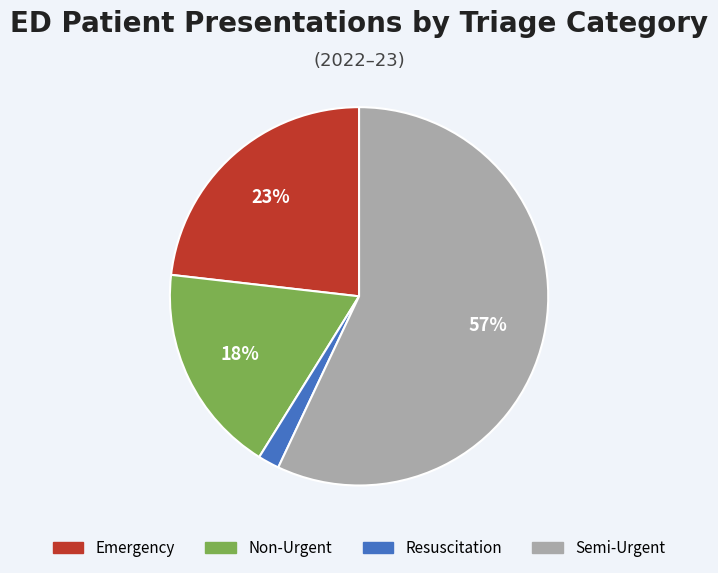

How many slices are in this pie chart?

4